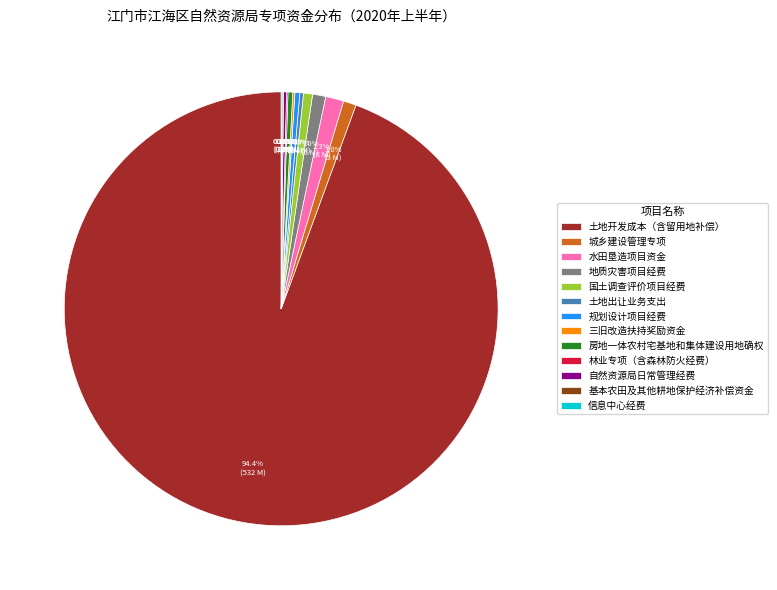

What is the ratio of the value at 城乡建设管理专项 to the value at 国土调查评价项目经费?

1.4